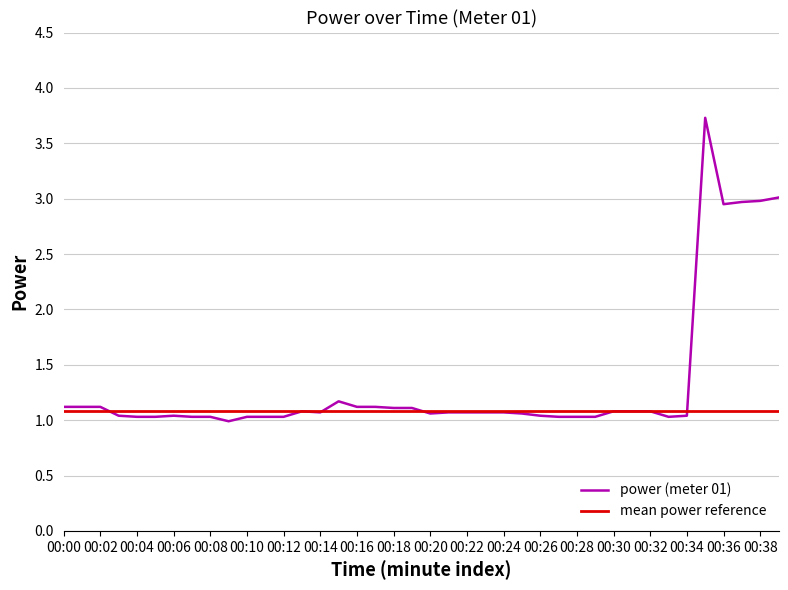

How many data points are above 1?

39